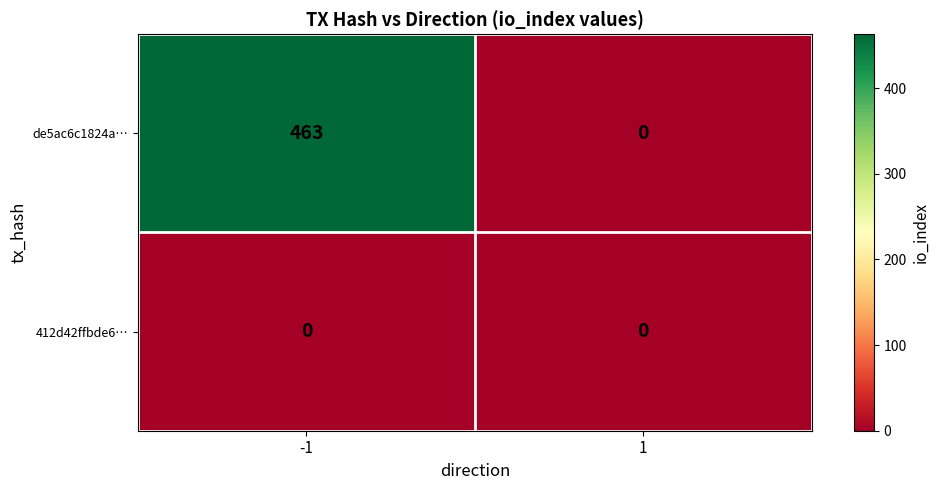

Which series changed the most between -1 and 1?

de5ac6c1824a…